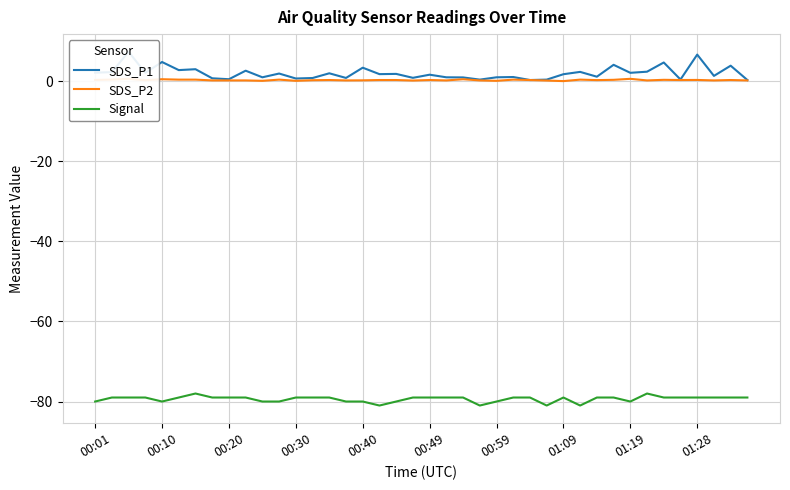

The Signal series shows -79 at 01:28. True or false?

True